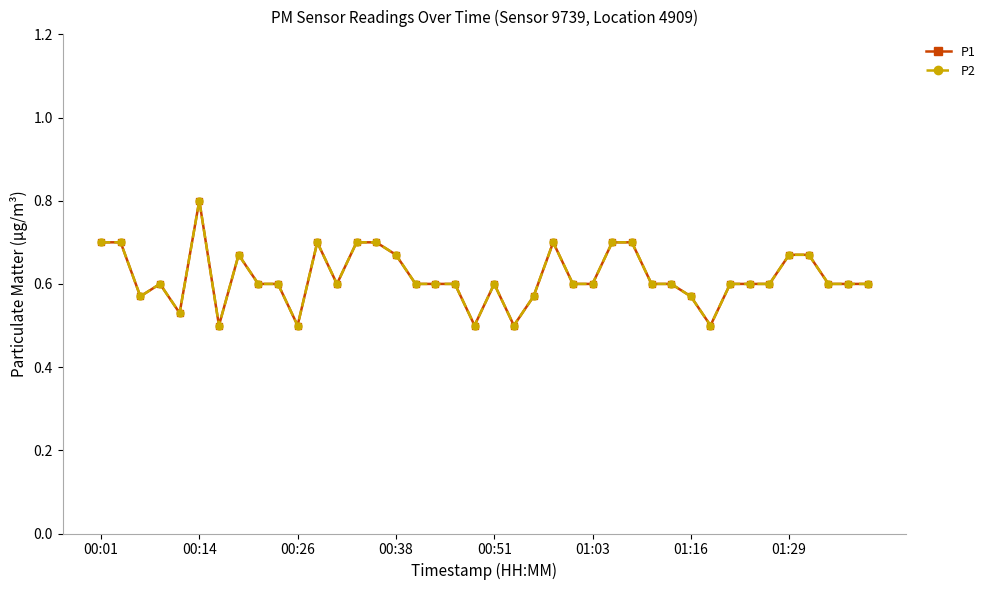

Reading right to left, what are all the values shown in this chart?

P1: 0.6	0.6	0.6	0.7	0.7	0.6	0.6	0.6	0.5	0.6	0.6	0.6	0.7	0.7	0.6	0.6	0.7	0.6	0.5	0.6	0.5	0.6	0.6	0.6	0.7	0.7	0.7	0.6	0.7	0.5	0.6	0.6	0.7	0.5	0.8	0.5	0.6	0.6	0.7	0.7
P2: 0.6	0.6	0.6	0.7	0.7	0.6	0.6	0.6	0.5	0.6	0.6	0.6	0.7	0.7	0.6	0.6	0.7	0.6	0.5	0.6	0.5	0.6	0.6	0.6	0.7	0.7	0.7	0.6	0.7	0.5	0.6	0.6	0.7	0.5	0.8	0.5	0.6	0.6	0.7	0.7